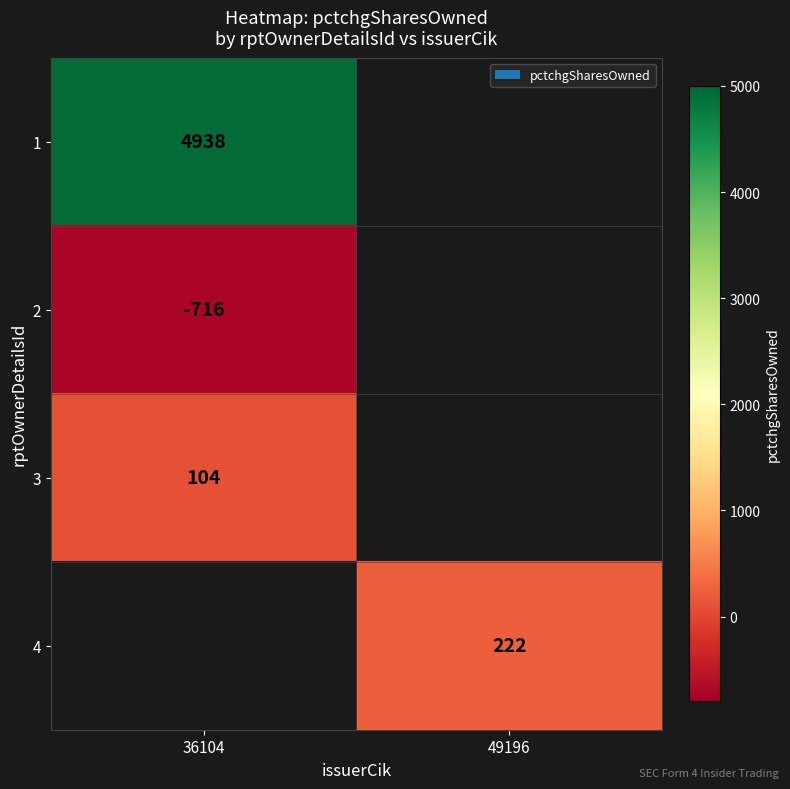

Is it true that 2 equals -1097 at 36104?

False